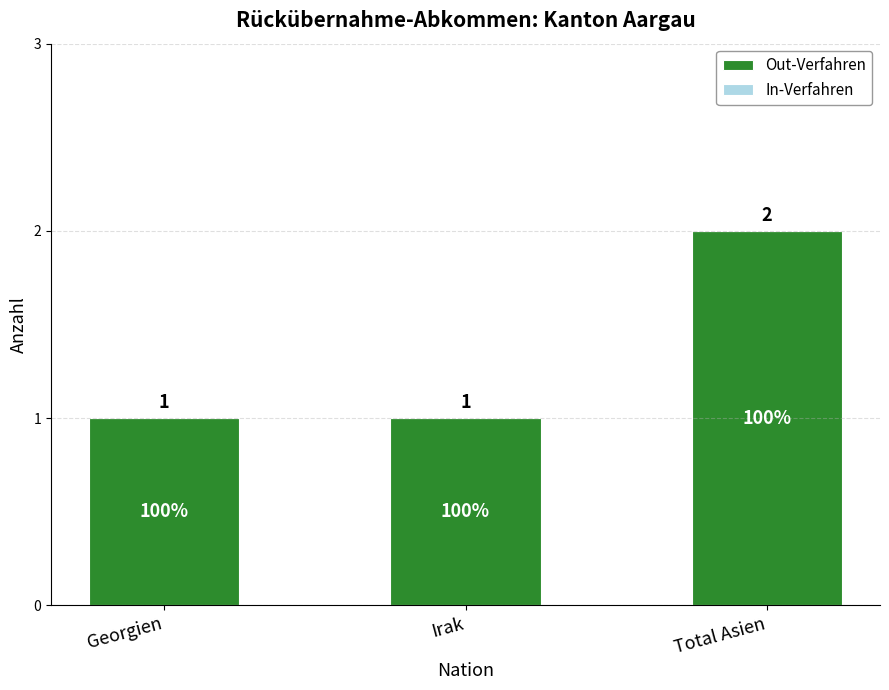

Which label corresponds to the largest value in the chart?

Total Asien